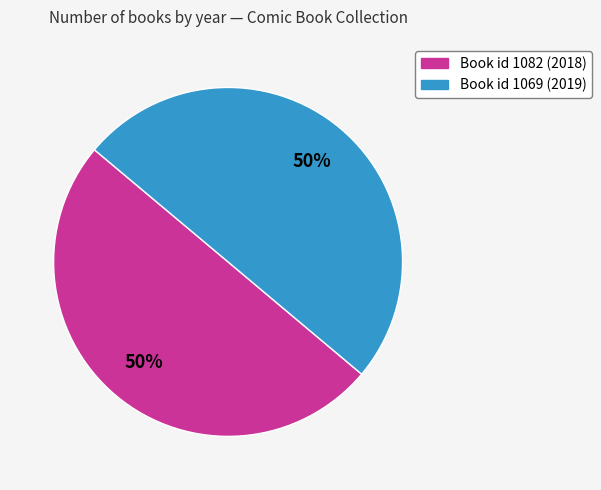

Rank the categories by value from highest to lowest.

1069, 1082